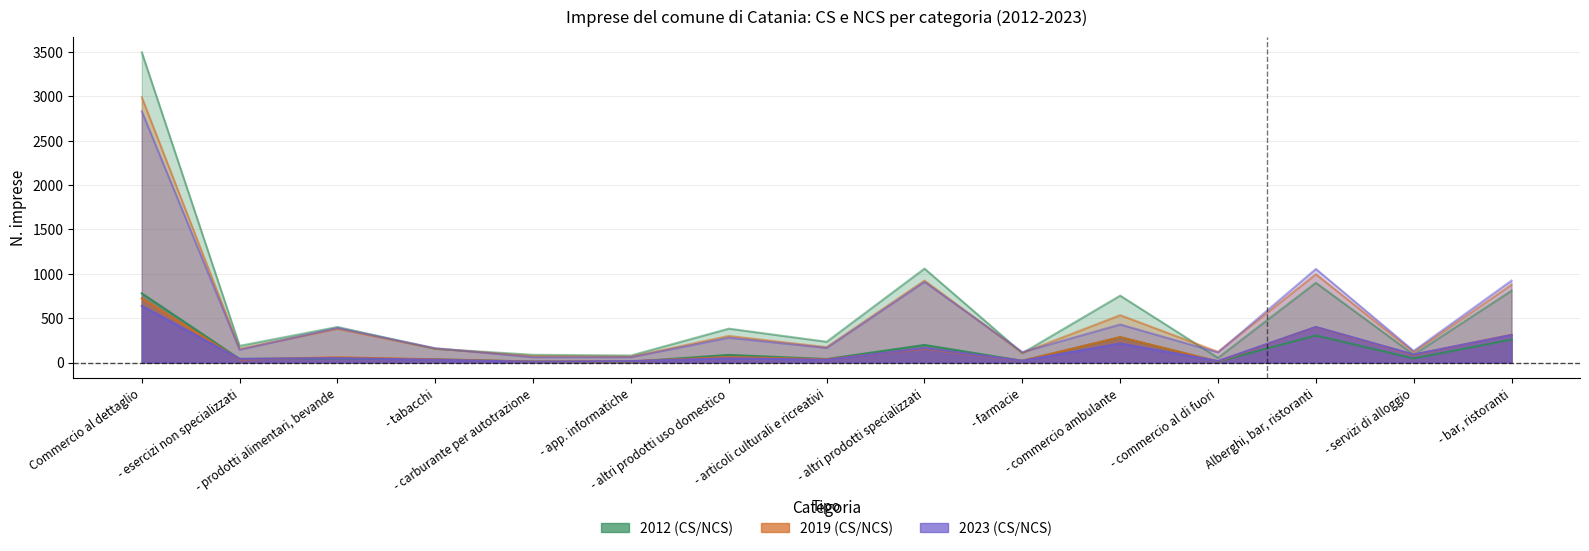

Reading left to right, list all the values displayed in this chart.

CS 2012: 780	40	47	36	11	9	86	39	198	19	285	10	305	46	259
NCS 2012: 3498	188	401	155	87	79	382	234	1059	106	754	53	899	89	810
CS 2019: 723	33	59	36	10	13	62	36	156	20	286	12	399	86	313
NCS 2019: 2991	156	380	157	71	66	300	173	924	109	534	121	996	118	878
CS 2023: 638	41	49	31	8	16	48	31	163	20	214	17	401	91	310
NCS 2023: 2832	144	391	162	60	60	280	165	909	118	429	114	1055	131	924